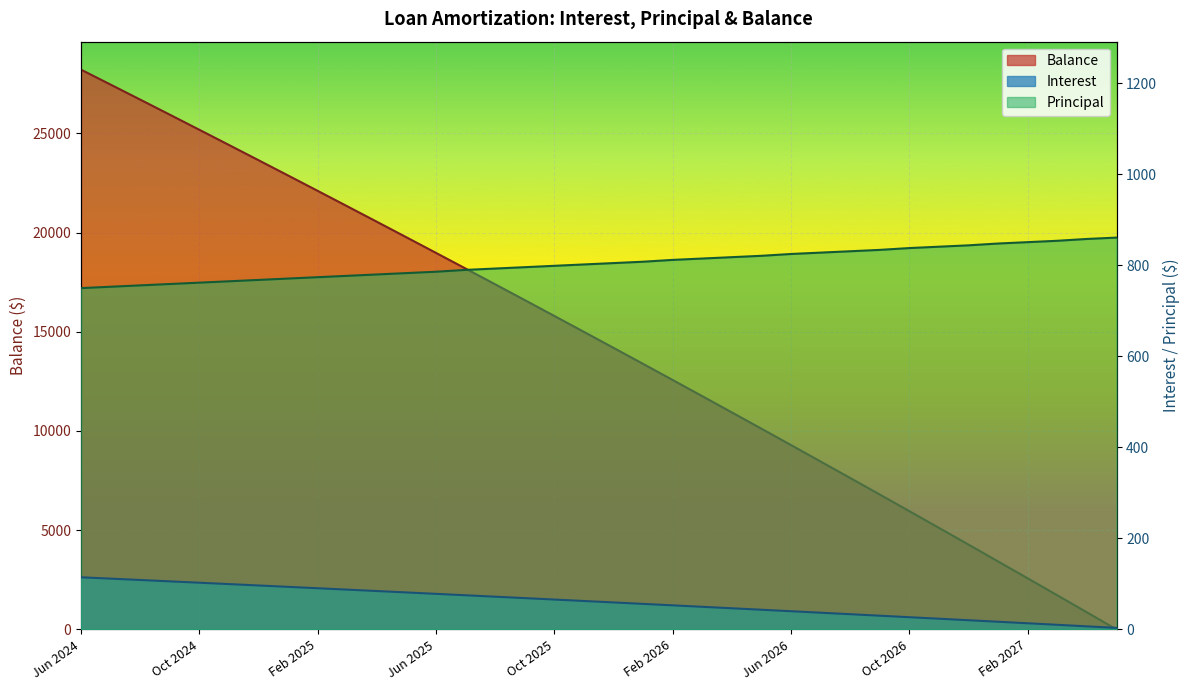

What is the approximate value of Balance at Jul 2025?

18183.0